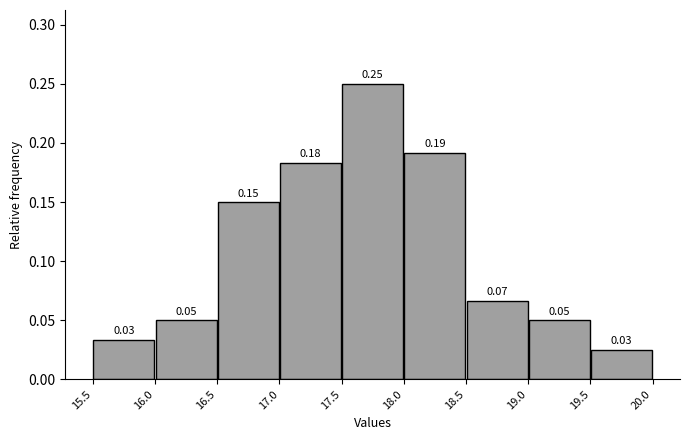

Over which range of the x-axis is the bar tallest?

17.5 to 18.0